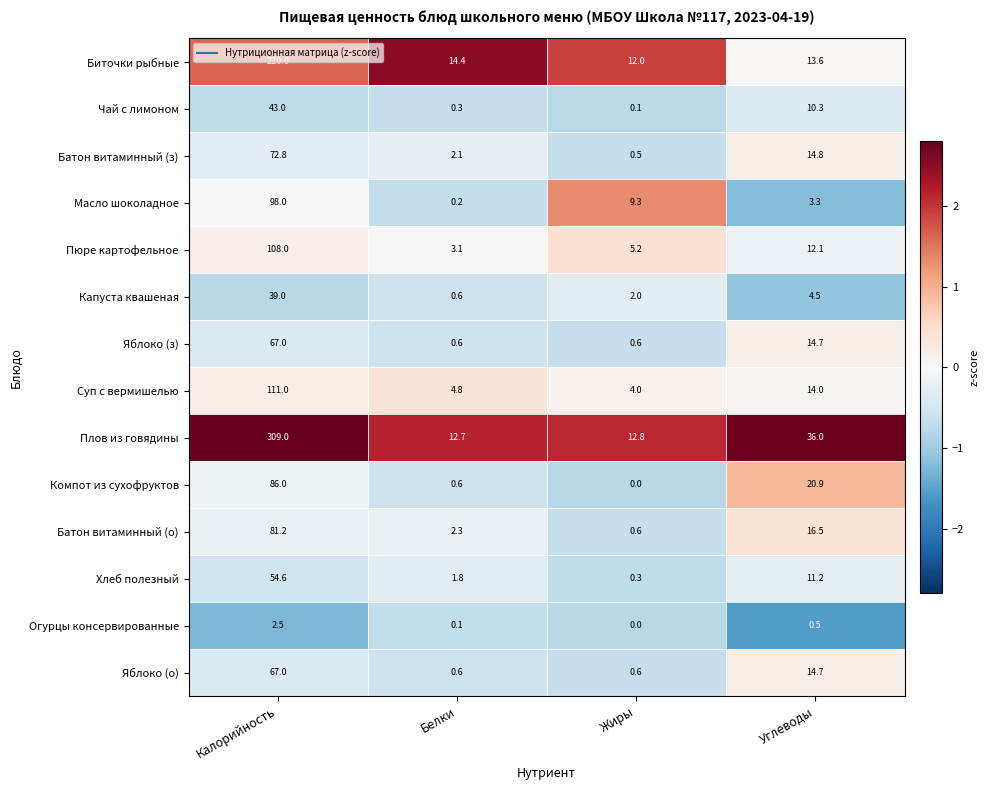

Rank the categories by Капуста квашеная value from highest to lowest.

Калорийность, Углеводы, Жиры, Белки